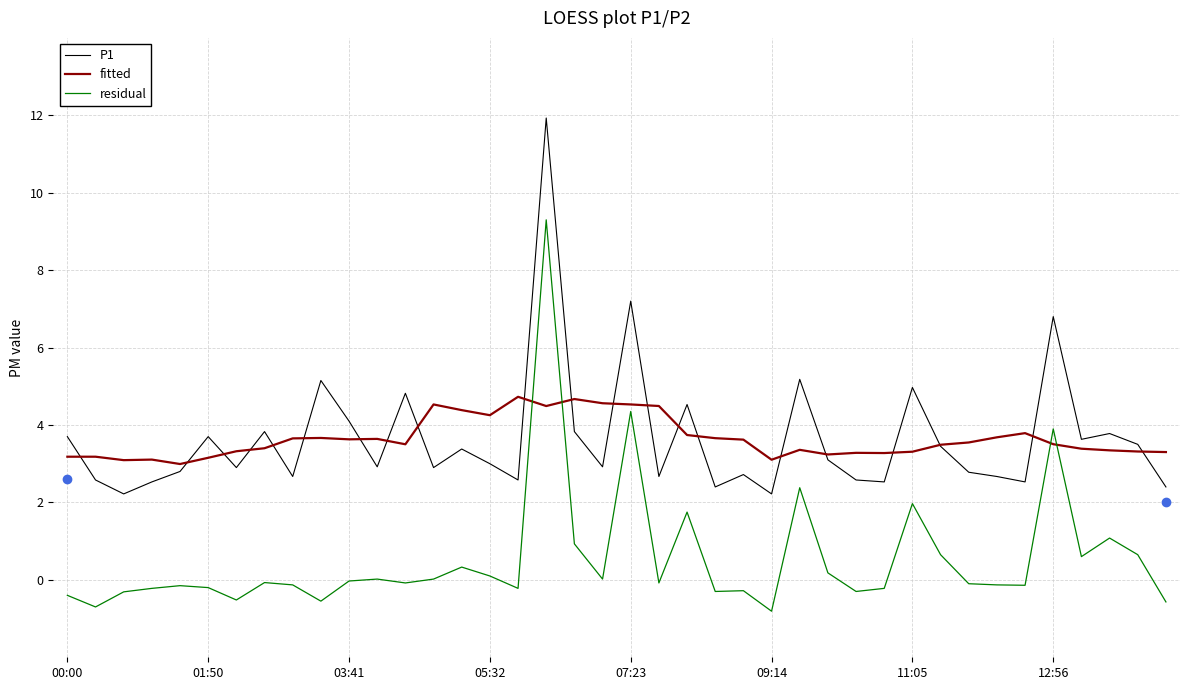

Which series has the largest range (max minus min)?

residual